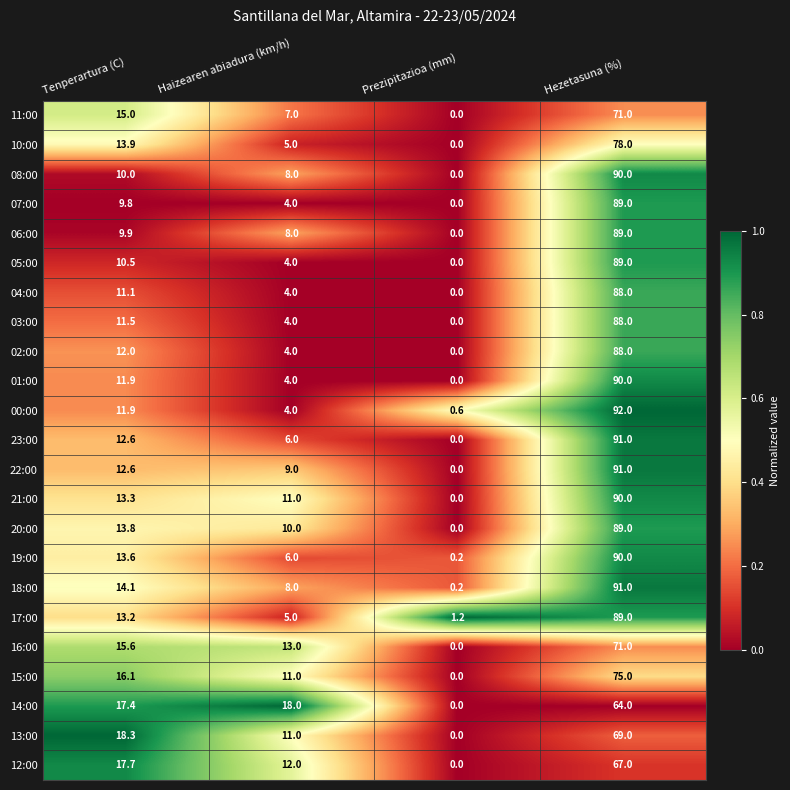

At how many categories does at least one series exceed 0?

4